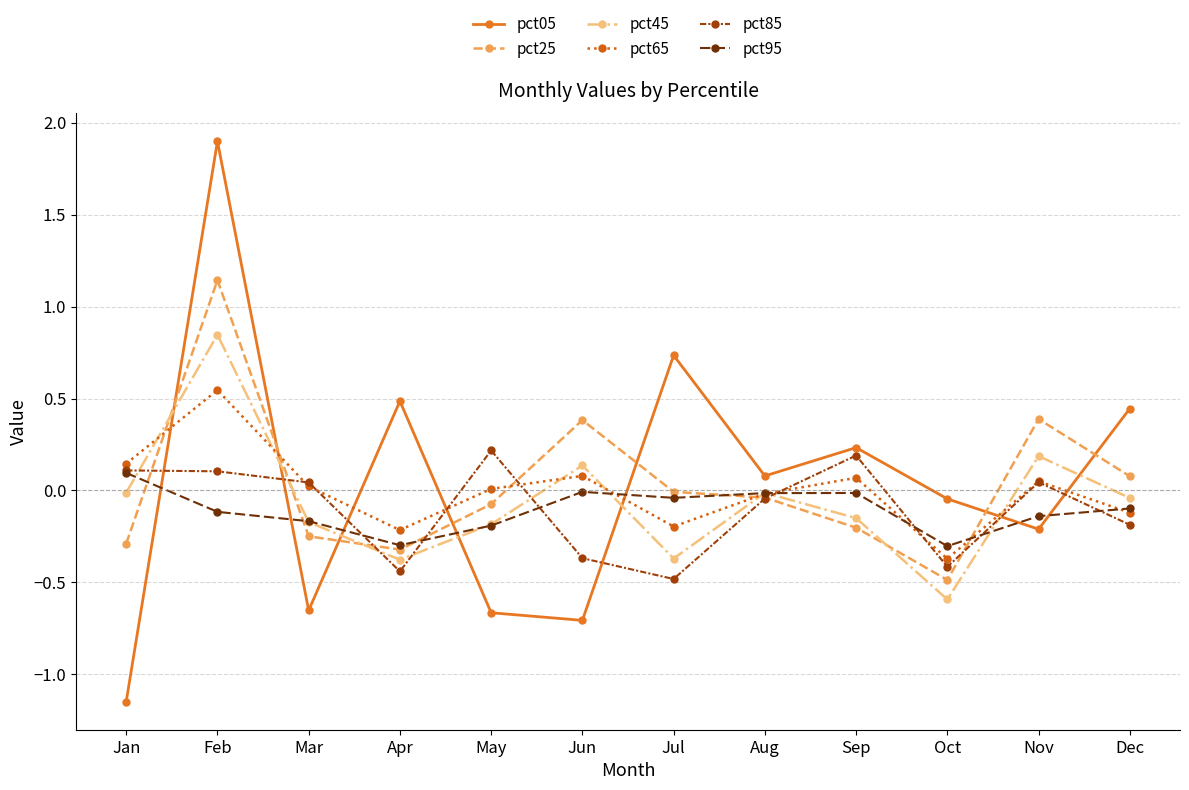

At which category does the chart reach its minimum across all series?

Jan